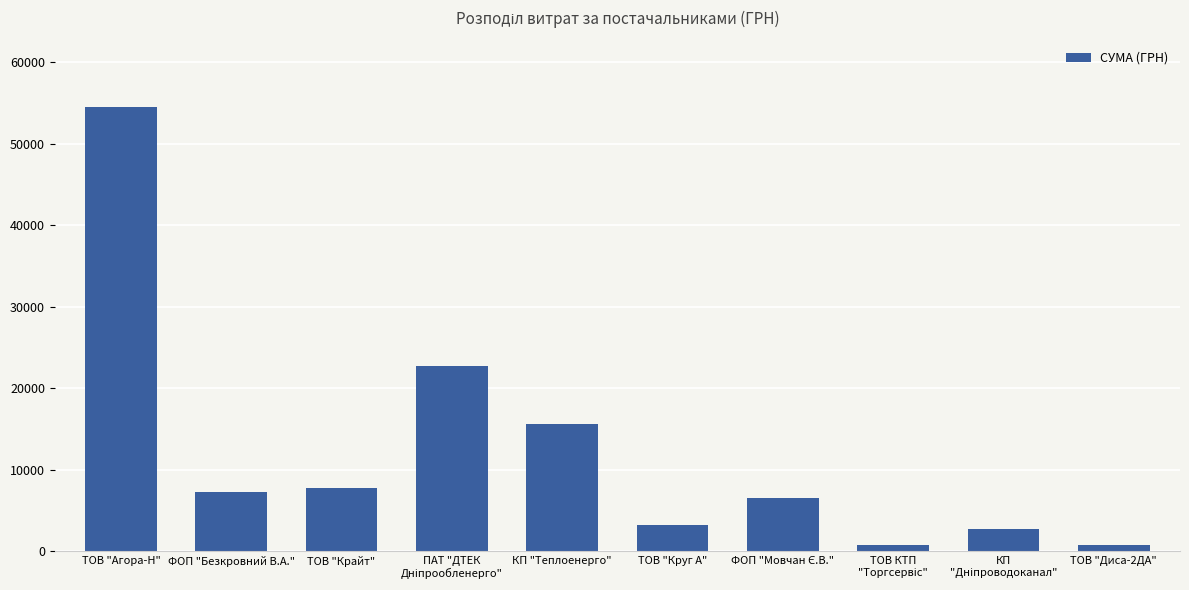

What is the difference between the maximum and minimum values?

53770.1